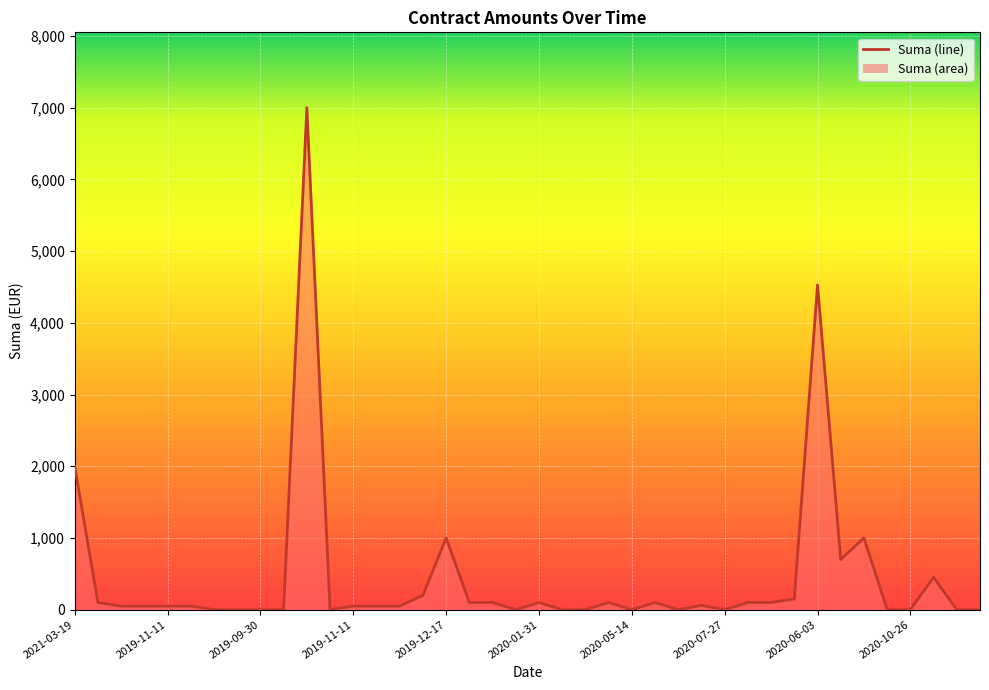

What is the greatest value displayed?

7000.0